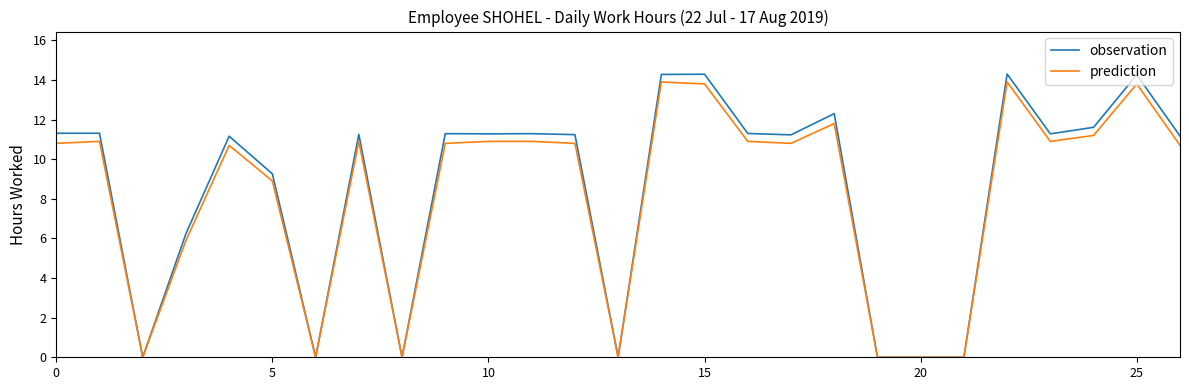

Which series has the largest range (max minus min)?

observation